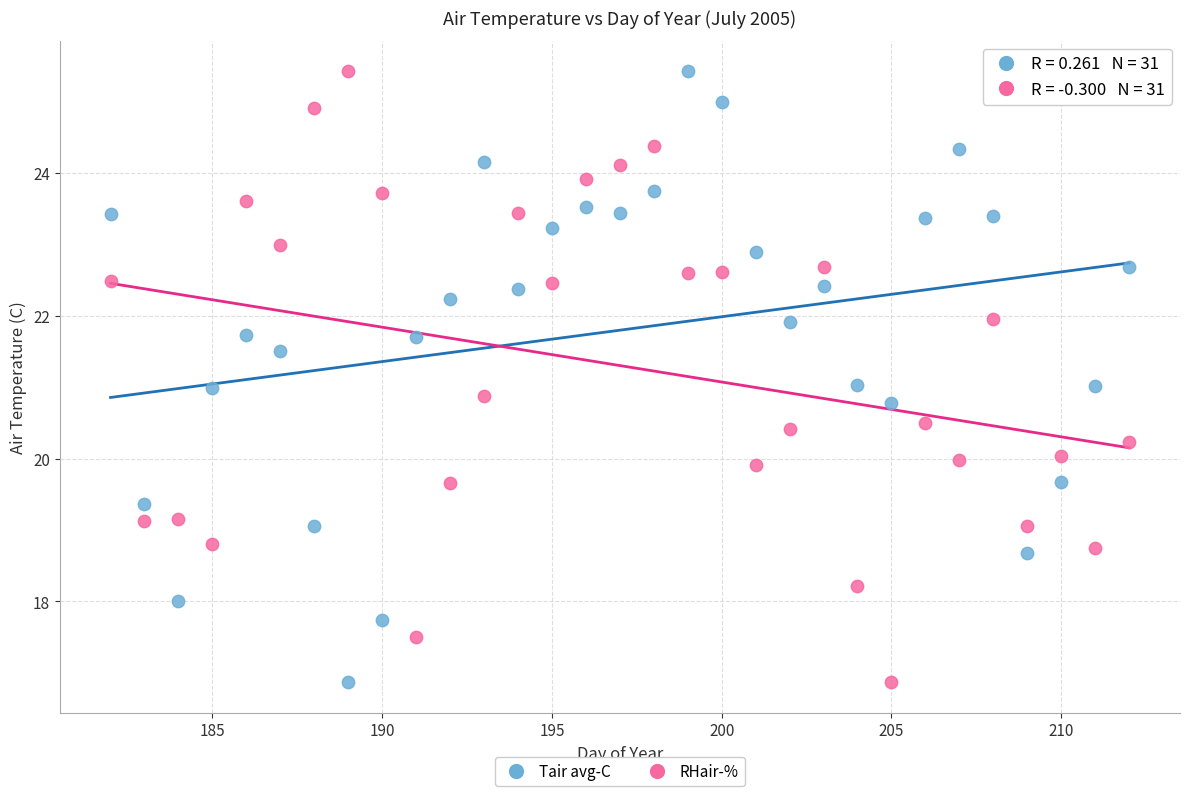

What is the X range (max minus min) for the scatter plot?

30.0